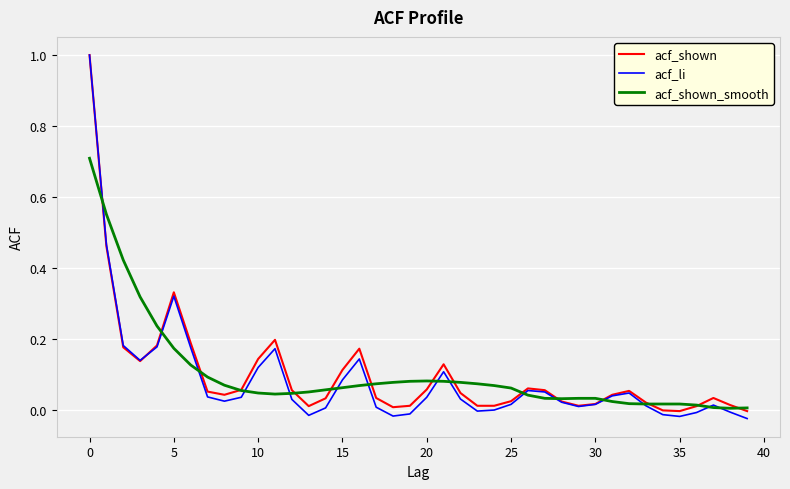

What is the highest value of the acf_li series?

1.0